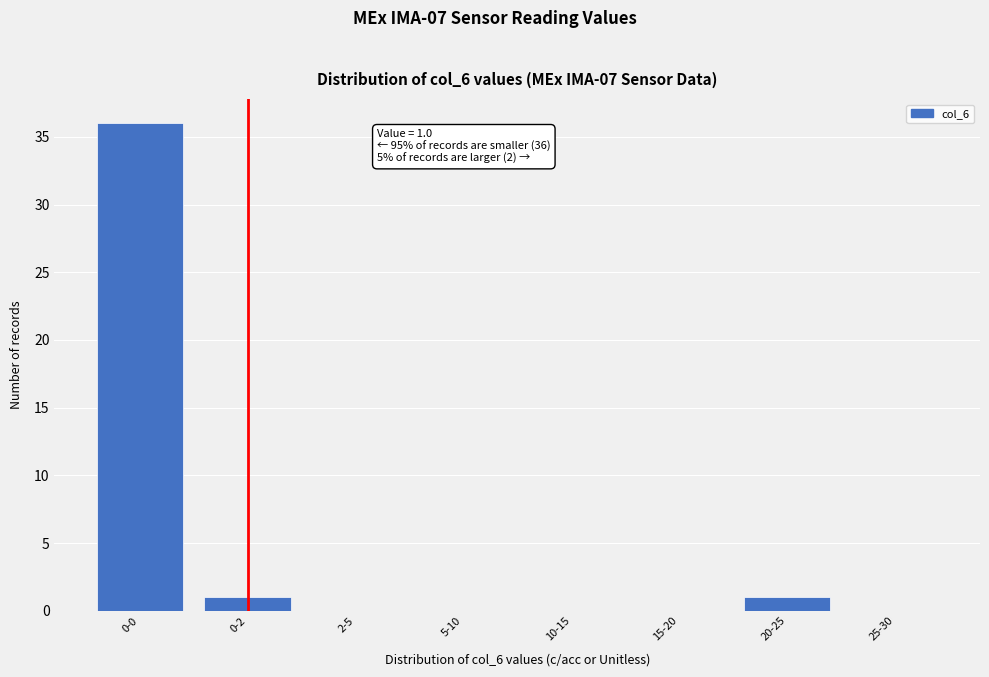

Reading left to right, what are all the values shown in this chart?

0-0=36	0-2=1	2-5=0	5-10=0	10-15=0	15-20=0	20-25=1	25-30=0